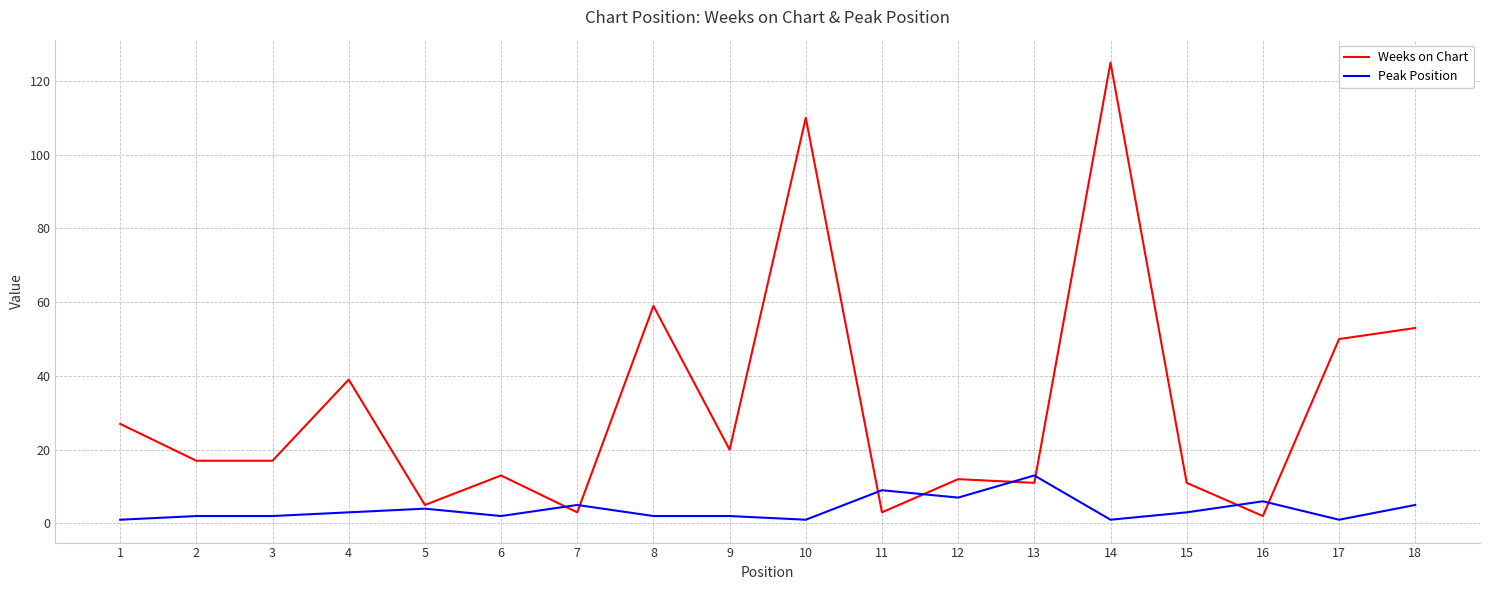

The Weeks on Chart series shows 31 at 8. True or false?

False